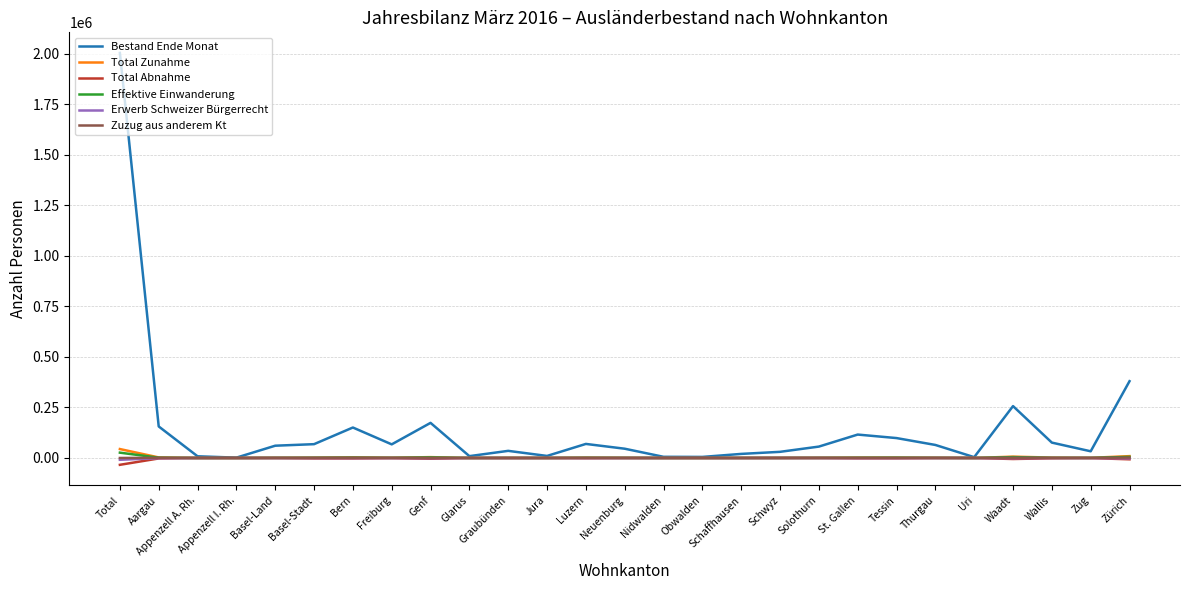

What value does the Zuzug aus anderem Kt series have at Wallis, to the nearest 50?

400